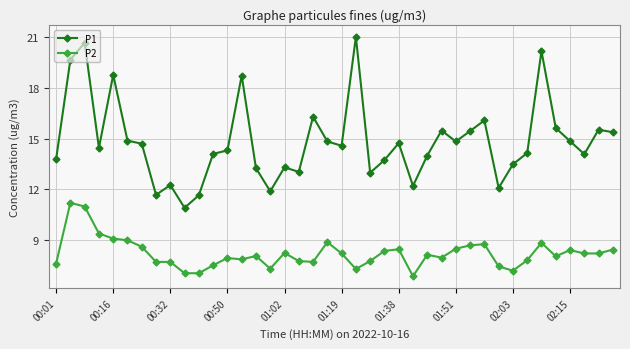

True or false: P2 and P1 cross at least once.

False